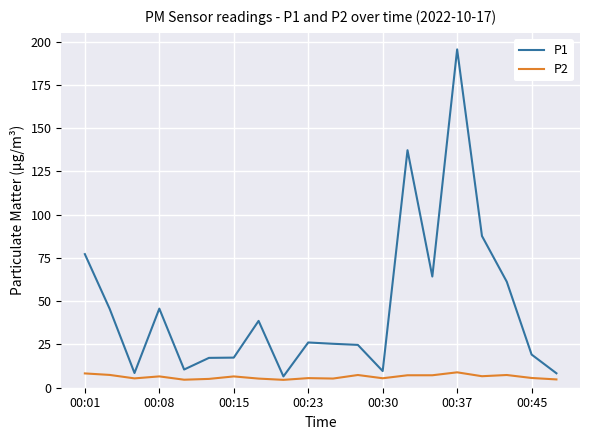

What is the maximum value for P1?

195.6